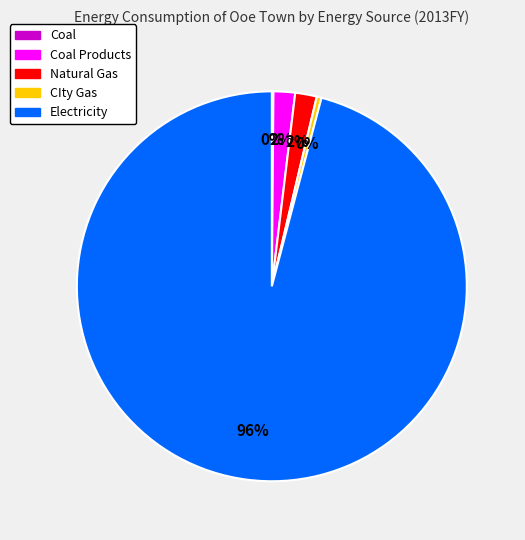

Does any single category account for the majority?

Yes